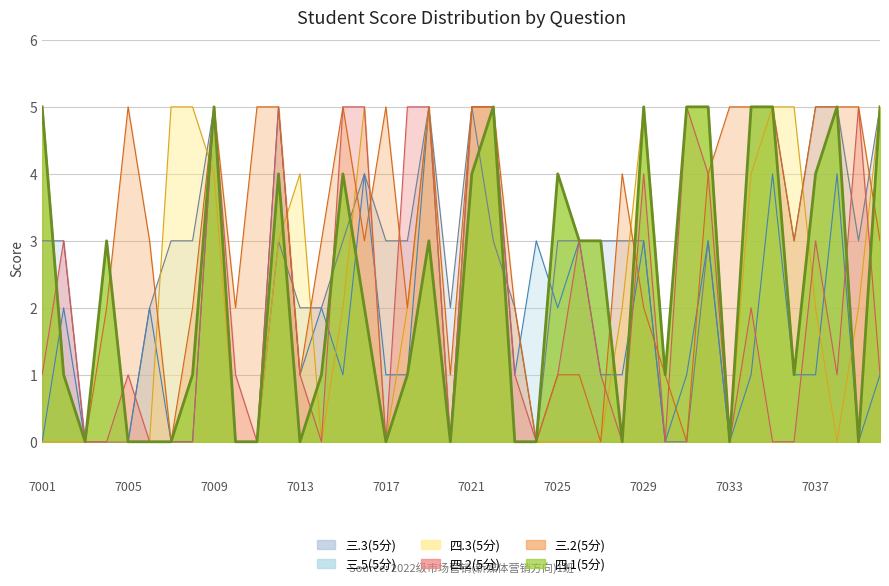

Is it true that 三.3(5分) equals 1 at 2022057036?

False